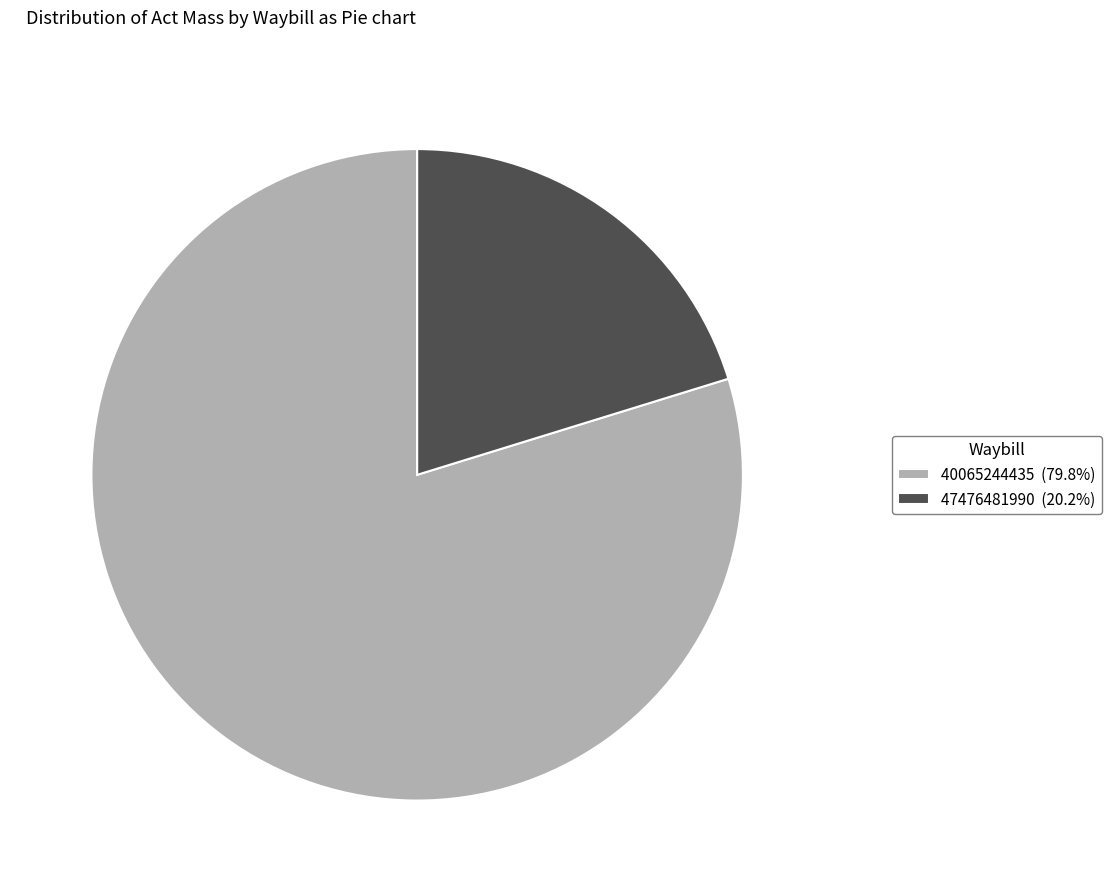

How many segments does this pie chart have?

2